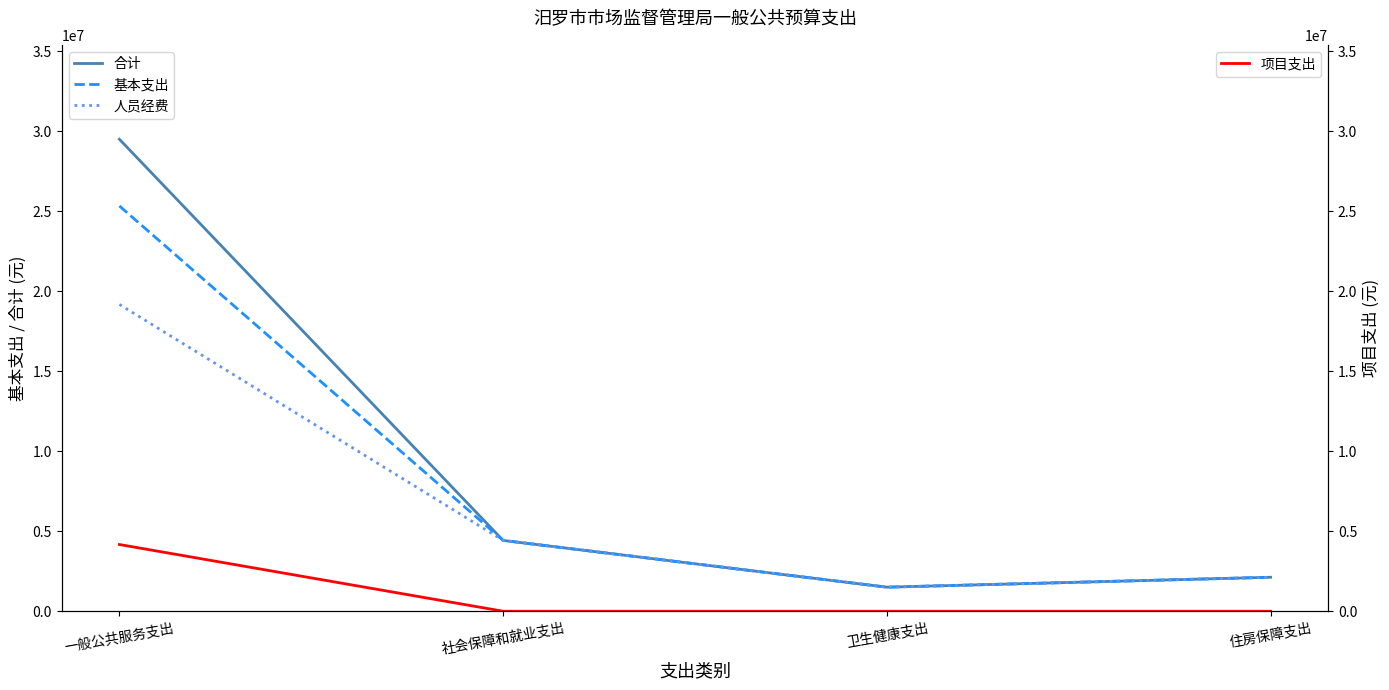

What is the difference between the maximum and minimum values in the 基本支出 series?

23822558.5